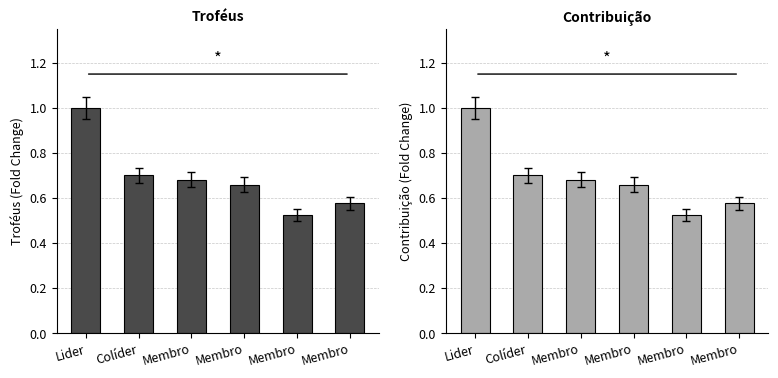

Reading right to left, list all the values displayed in this chart.

Troféus: Membro=0.6	Membro=0.5	Membro=0.7	Membro=0.7	Colíder=0.7	Lider=1.0
Contribuição: Membro=0.6	Membro=0.5	Membro=0.7	Membro=0.7	Colíder=0.7	Lider=1.0